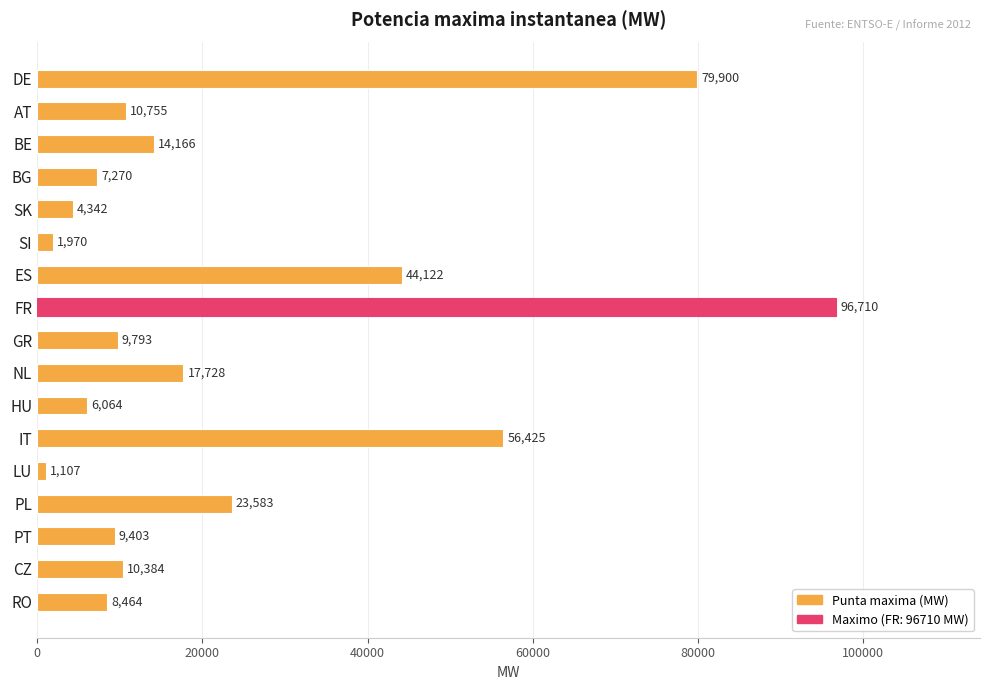

Is it true that the value at BG is 7270?

True